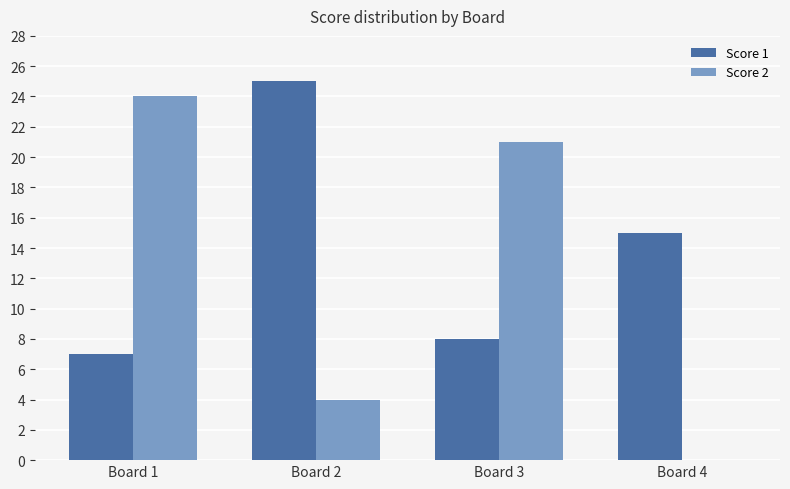

At which category is the sum across all series the highest?

Board 1